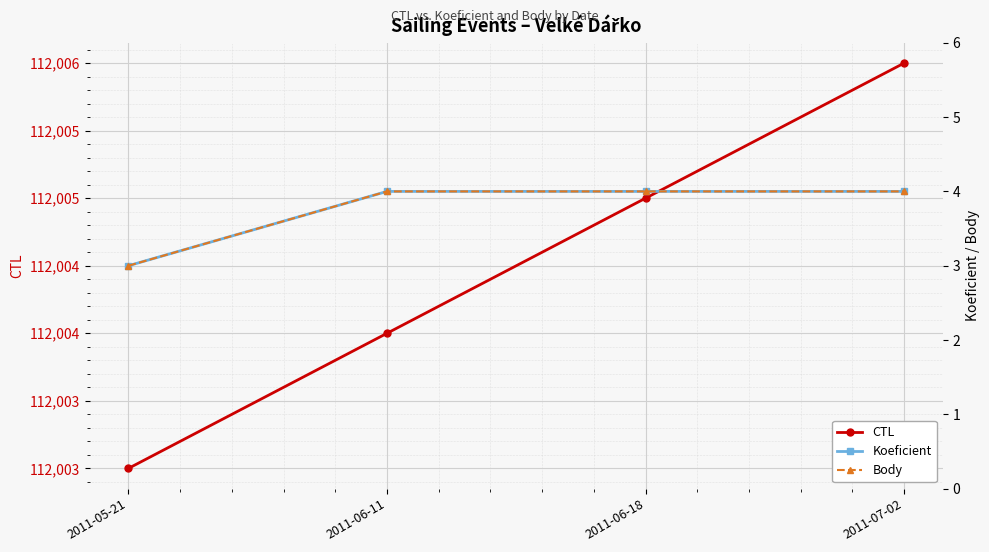

List the series in order of their peak value, lowest first.

Koeficient, Body, CTL